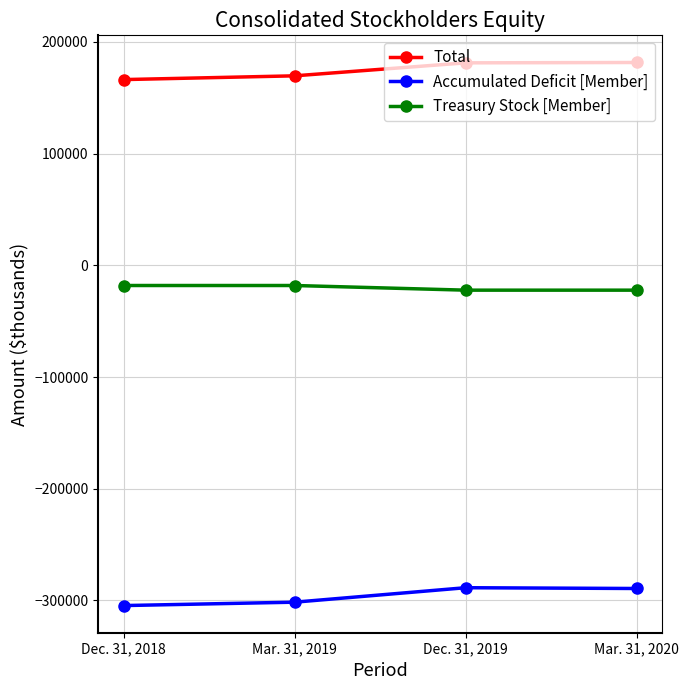

What is the smallest value displayed?

-304577